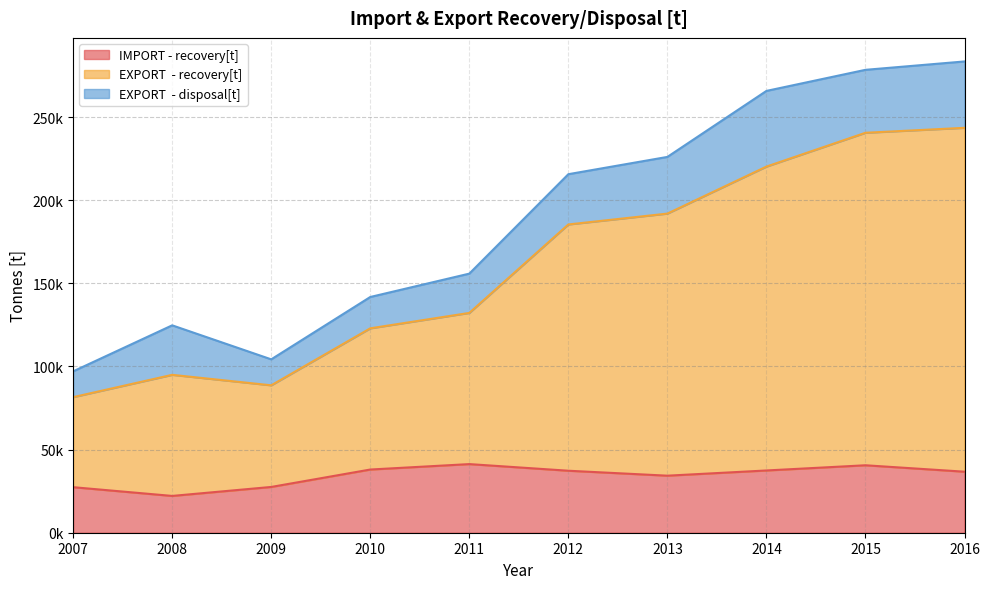

Does the chart have visible grid lines?

Yes